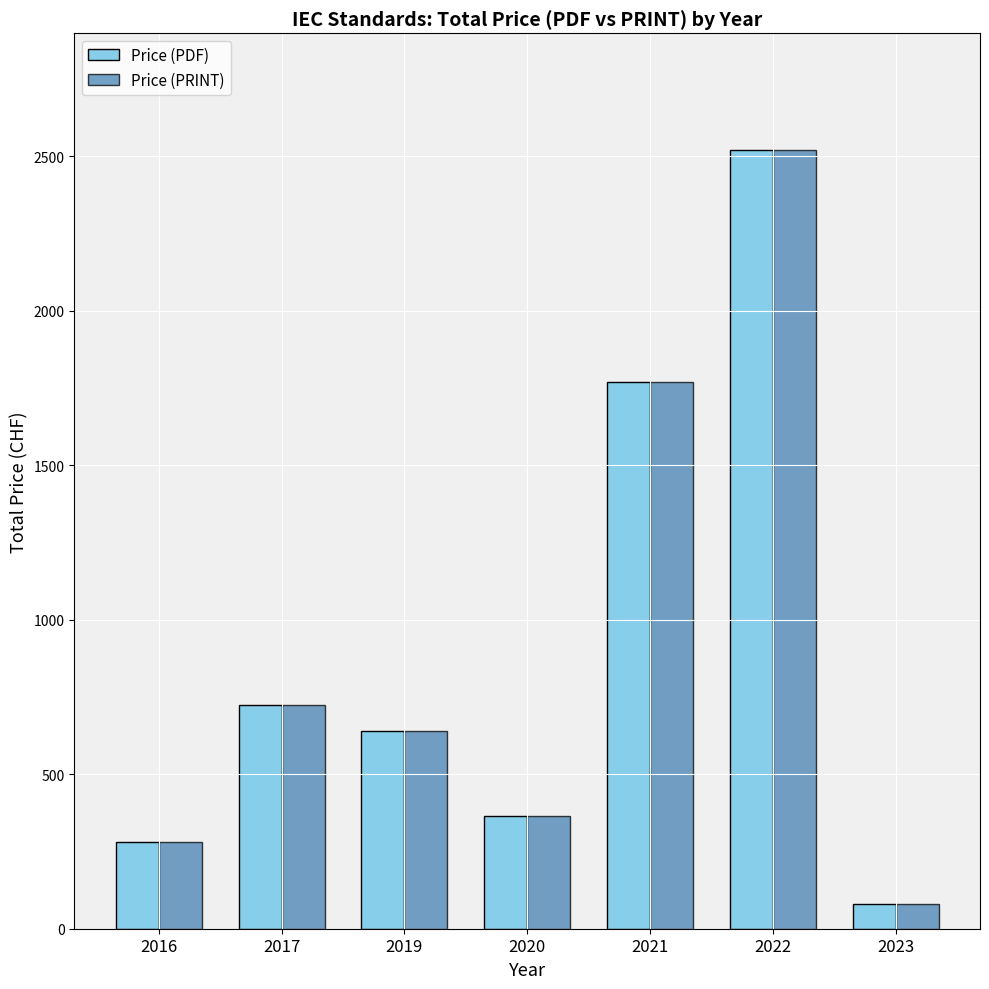

What is the difference between the Price (PRINT) values at 2021 and 2020?

1404